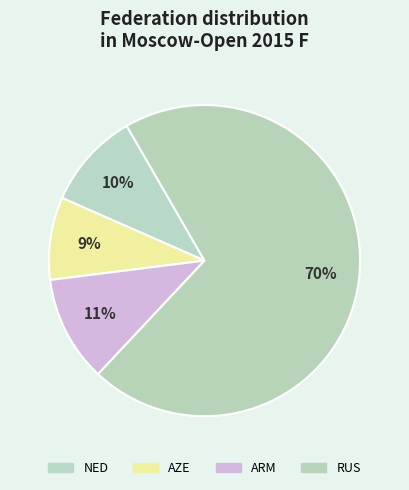

Count the number of slices in the pie.

4